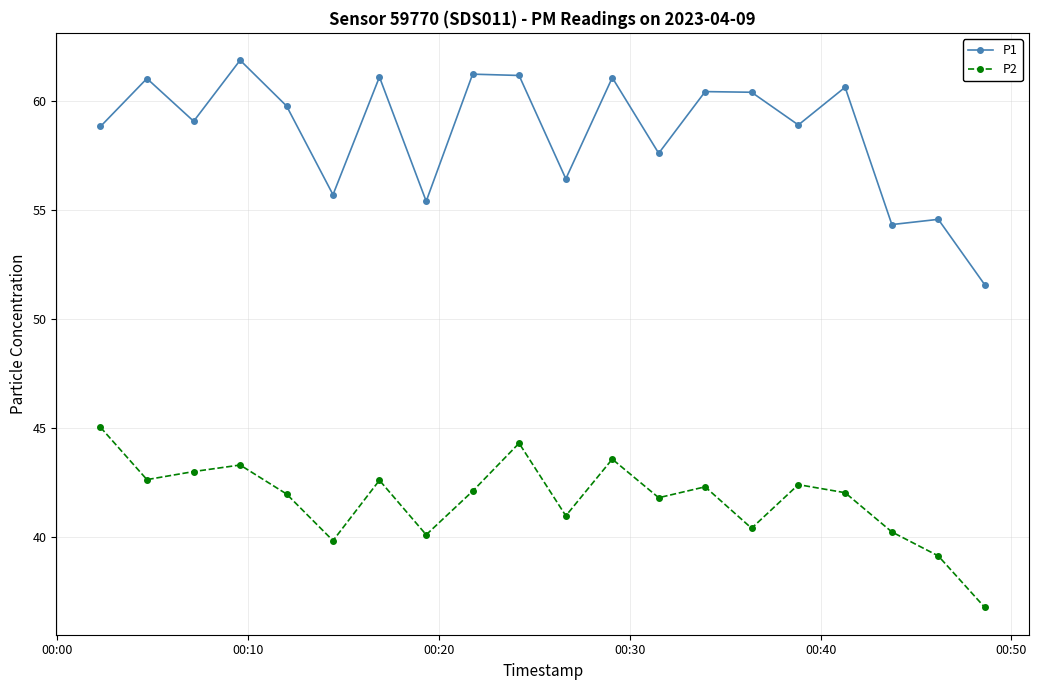

What is the difference between the maximum and minimum values in the P2 series?

8.3